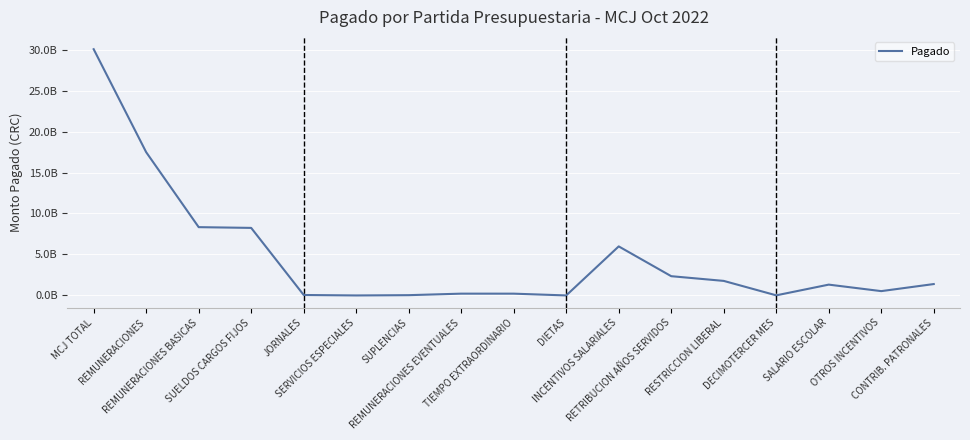

Reading right to left, transcribe all the data shown in this chart.

CONTRIB. PATRONALES=1390159330.7	OTROS INCENTIVOS=527614994.5	SALARIO ESCOLAR=1320724730.5	DECIMOTERCER MES=12478265.4	RESTRICCION LIBERAL=1775140578.7	RETRIBUCION AÑOS SERVIDOS=2349967809.0	INCENTIVOS SALARIALES=5985926378.2	DIETAS=1452255.1	TIEMPO EXTRAORDINARIO=217825737.6	REMUNERACIONES EVENTUALES=219277992.8	SUPLENCIAS=34590110.2	SERVICIOS ESPECIALES=0.0	JORNALES=55978978.0	SUELDOS CARGOS FIJOS=8243216494.3	REMUNERACIONES BASICAS=8333785582.5	REMUNERACIONES=17481817171.5	MCJ TOTAL=30048676379.6